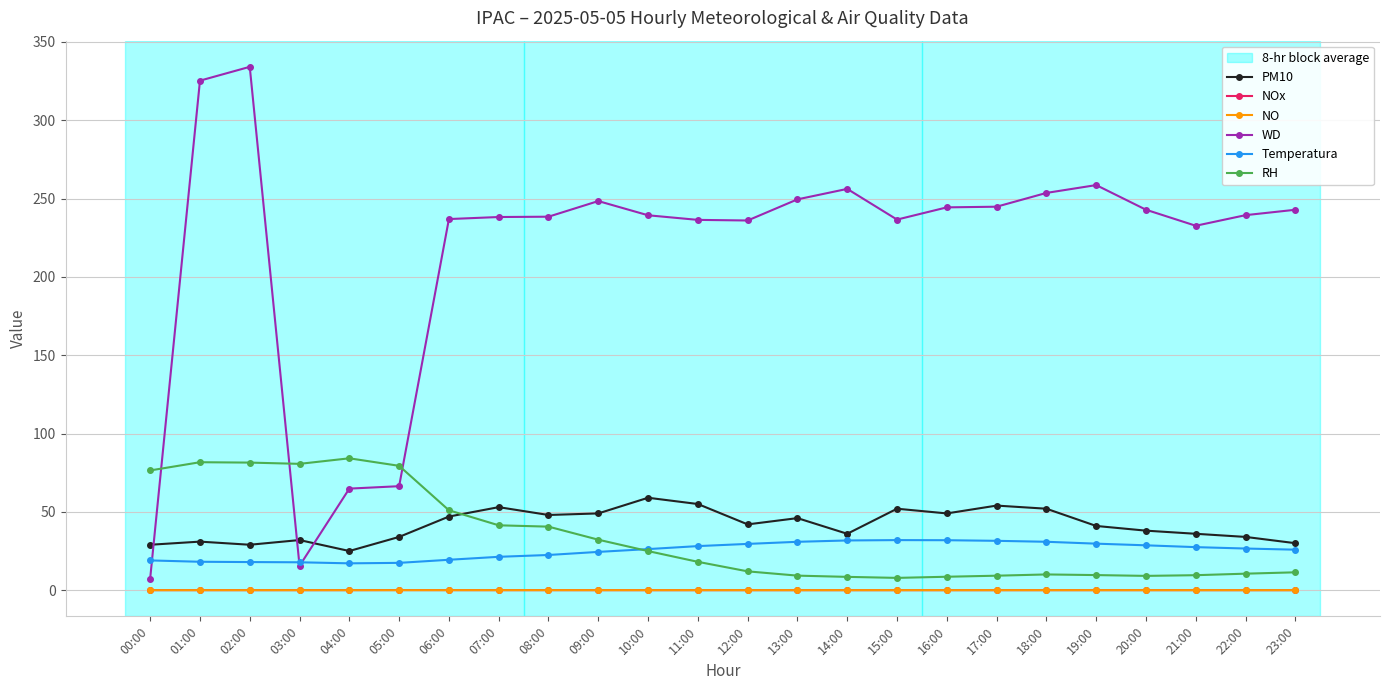

What is the label of the 14th point from the left?

13:00